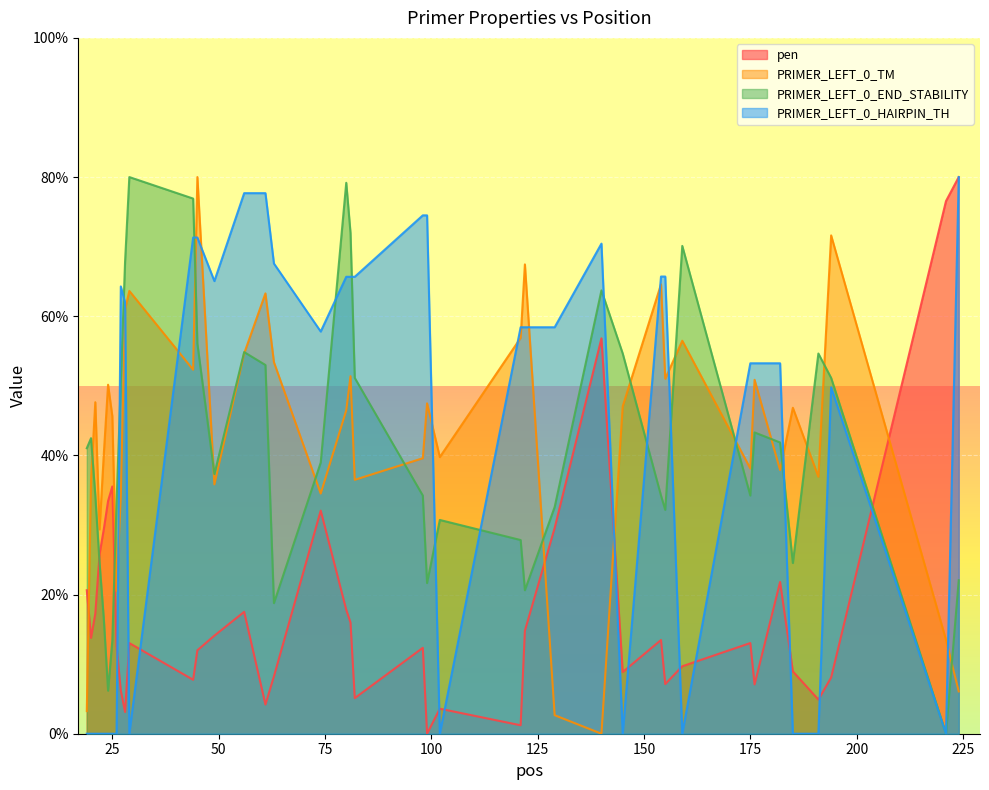

What is the difference between the maximum and minimum values in the PRIMER_LEFT_0_HAIRPIN_TH series?

80.0